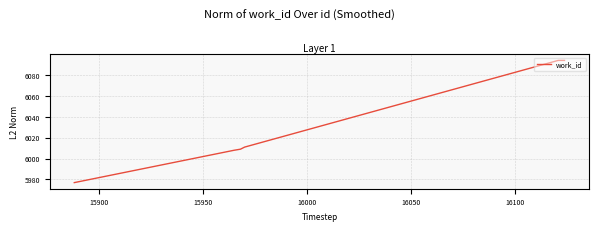

What is the minimum value shown in the chart?

5977